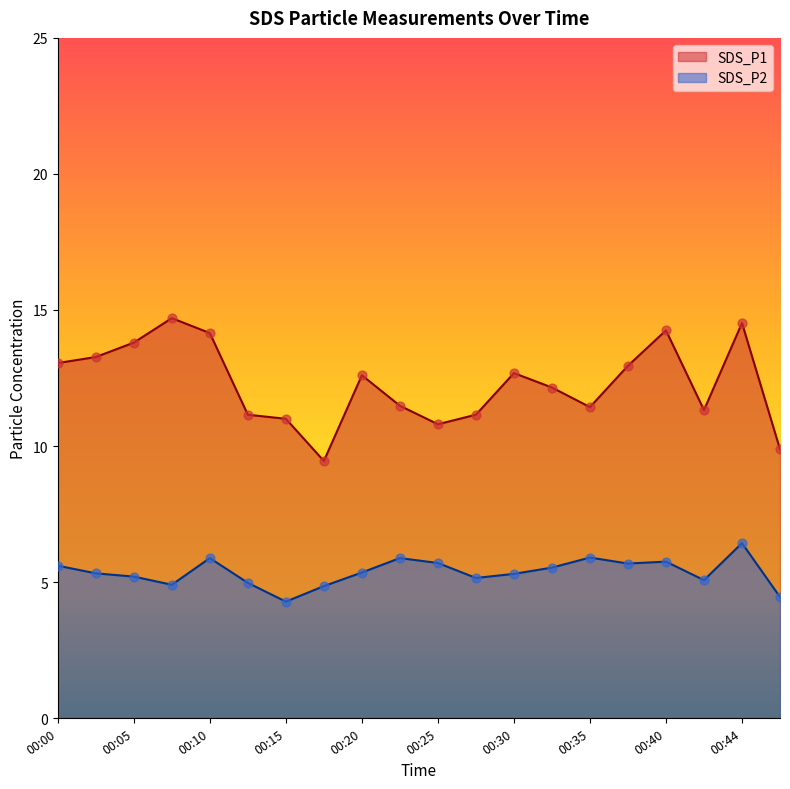

At how many categories does at least one series exceed 5?

20